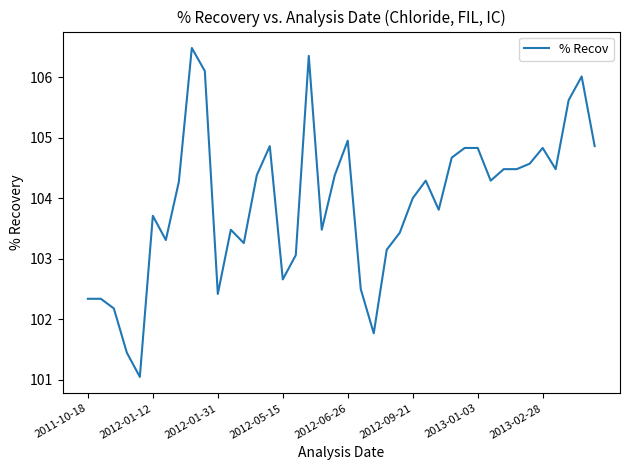

What is the maximum value shown in the chart?

106.5